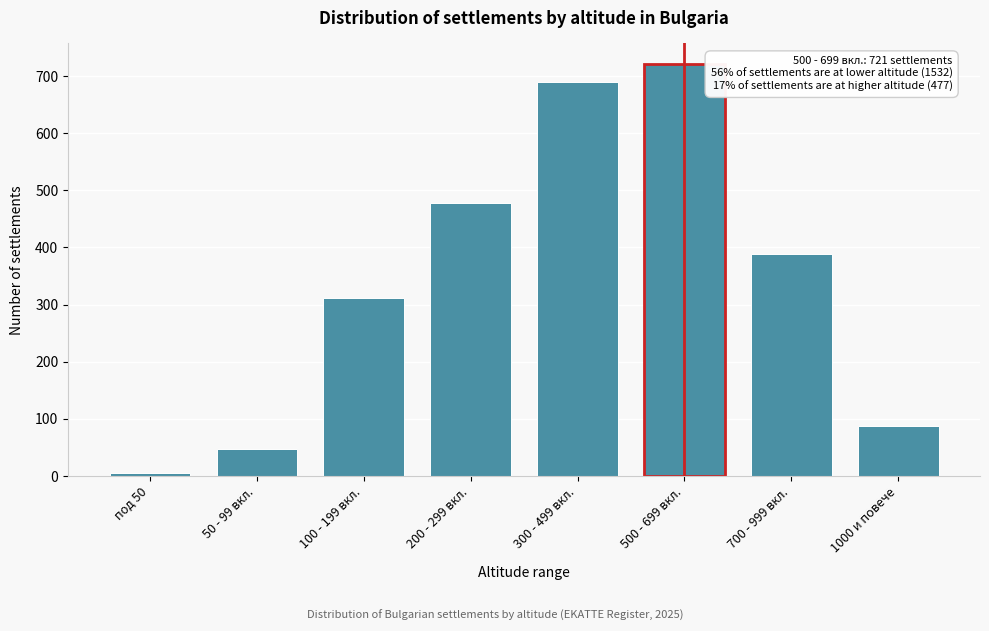

Reading right to left, transcribe all the data shown in this chart.

88	389	721	689	478	312	48	5